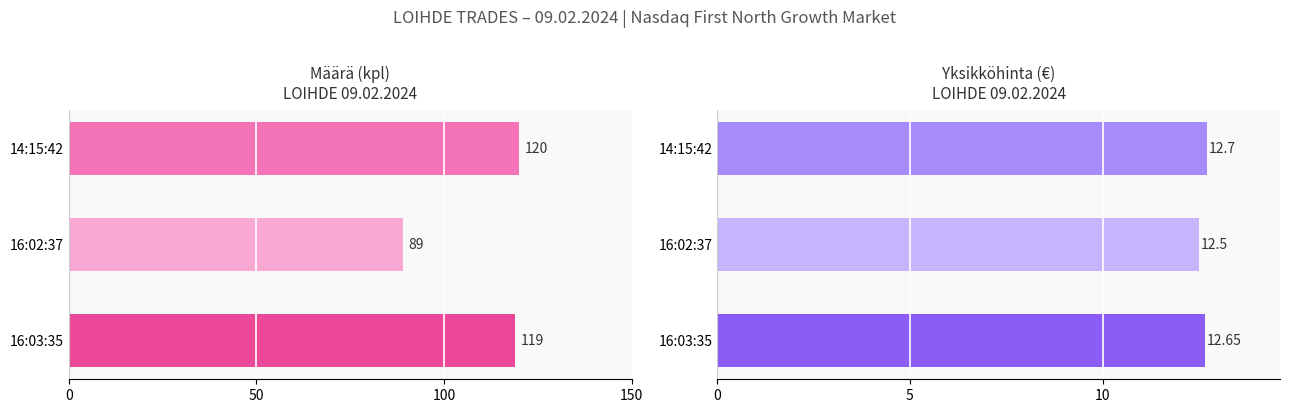

How many values in the Määrä series are below 119?

1